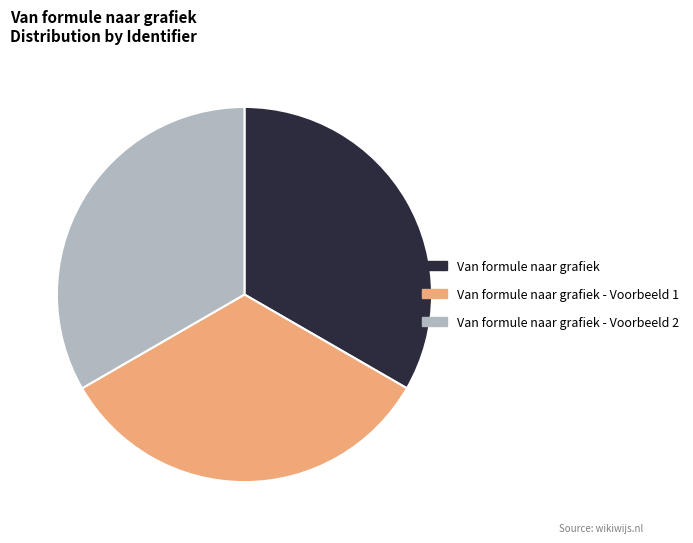

Is the sum of Van formule naar grafiek and Van formule naar grafiek - Voorbeeld 1 greater than half?

Yes